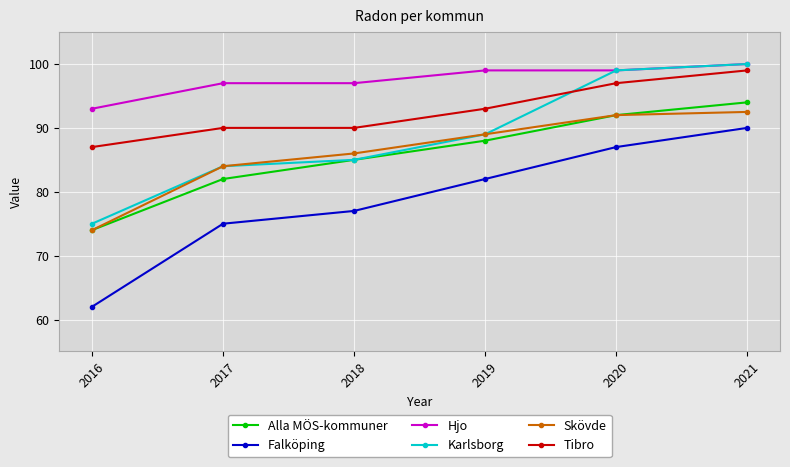

What is the maximum value for Hjo?

100.0